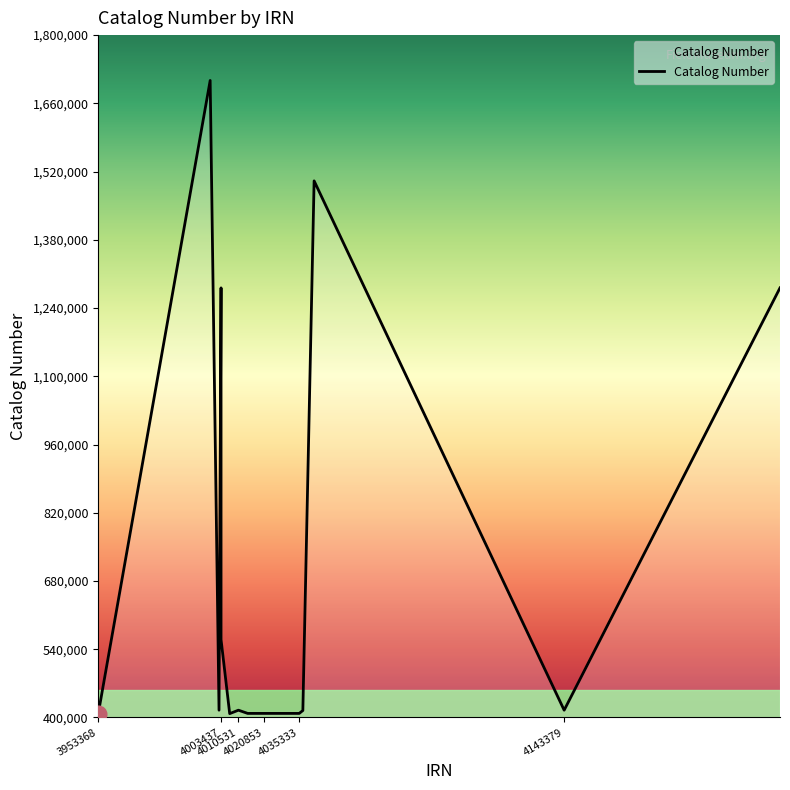

What is the maximum value shown in the chart?

1706955